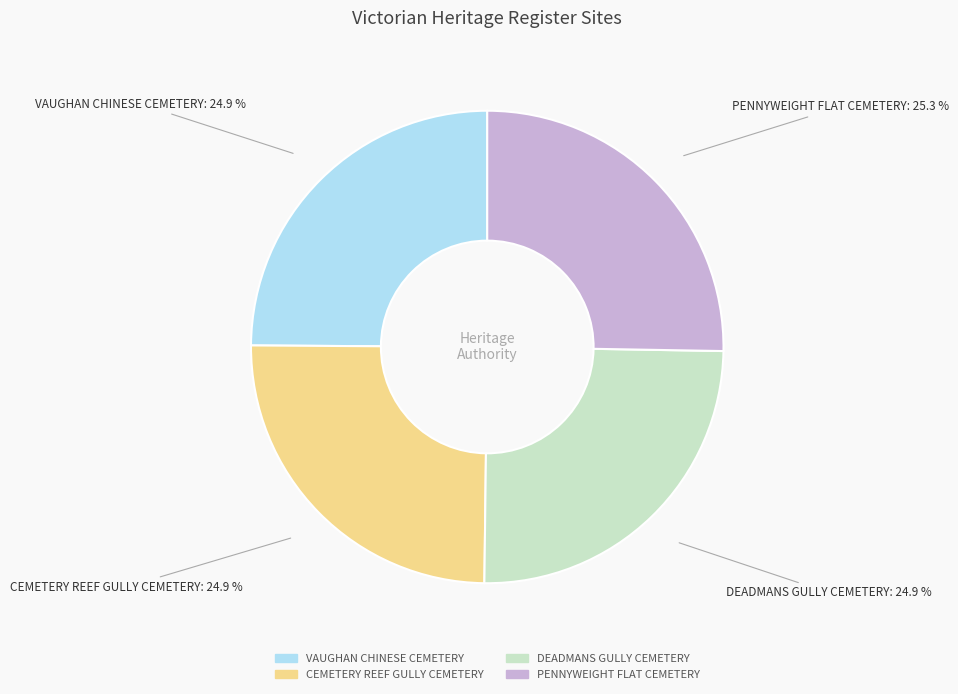

Is it true that PENNYWEIGHT FLAT CEMETERY is 15% of the pie?

False